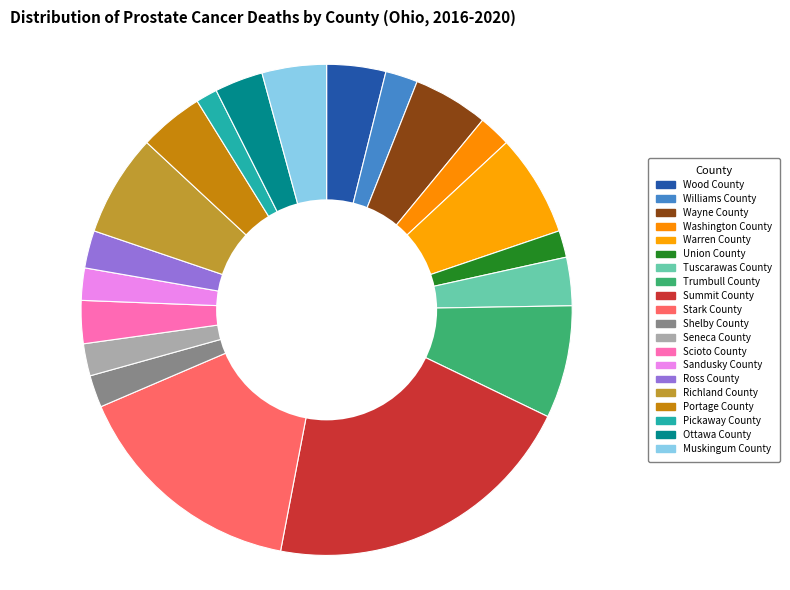

Is it true that Ross County is 1% of the pie?

False